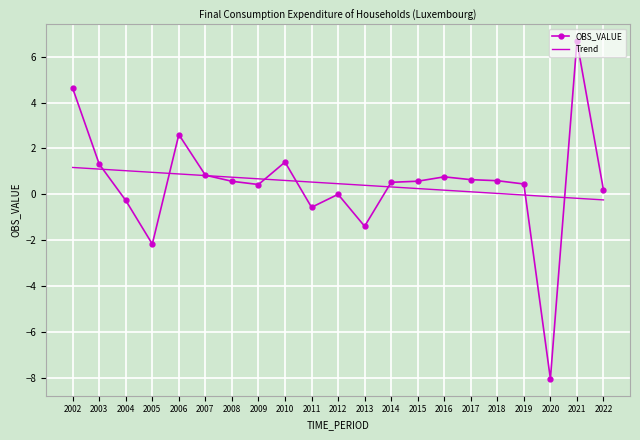

What is the greatest value displayed?

6.7